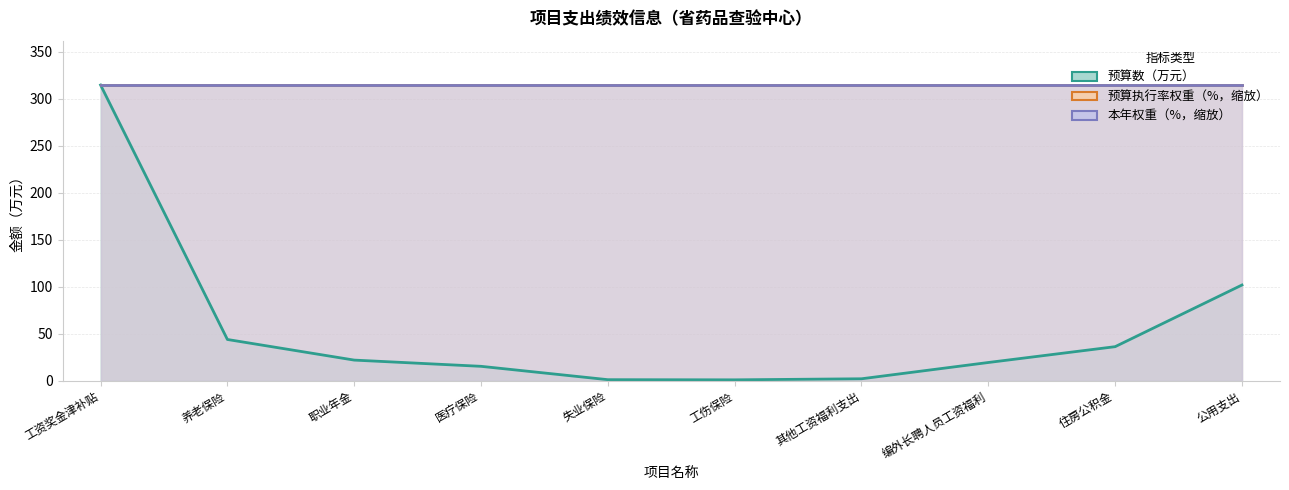

What is the smallest value displayed?

0.9